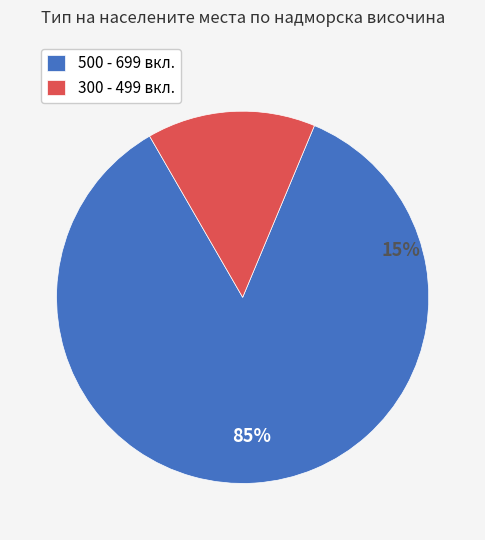

Do с. (500-699) 6 and с. (500-699) 11 together represent more than half of the pie?

No